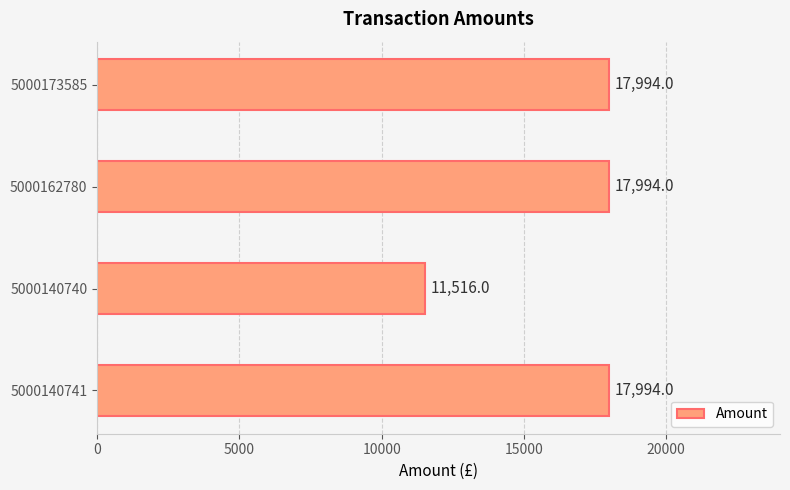

Reading top to bottom, transcribe all the data shown in this chart.

5000173585=17994	5000162780=17994	5000140740=11516	5000140741=17994